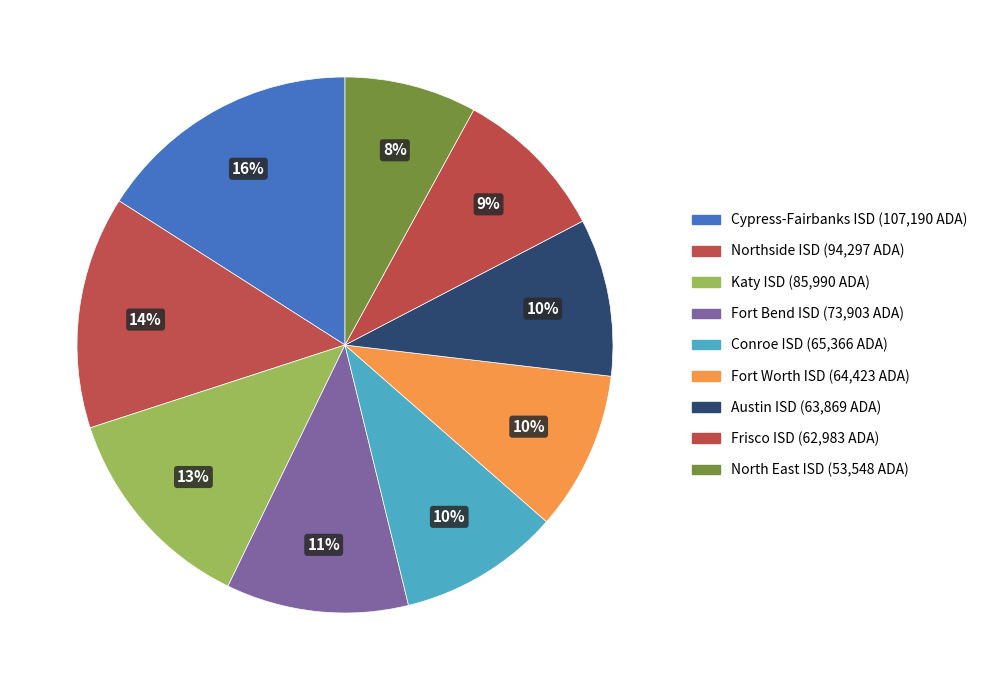

Which has a higher value, Fort Bend ISD or Austin ISD?

Fort Bend ISD